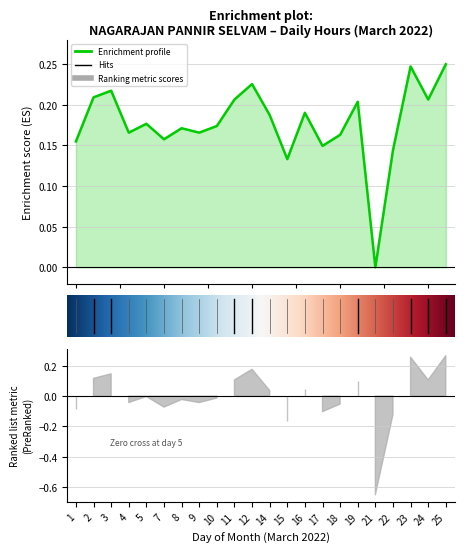

What is the difference between the second highest and second lowest values?

0.1